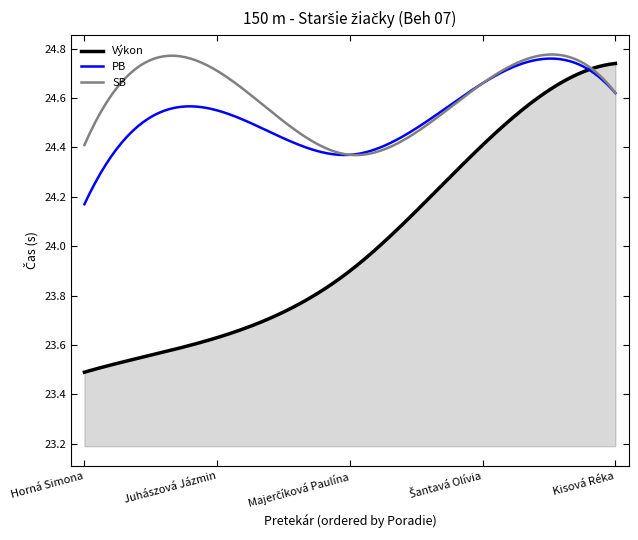

Which series has the widest spread of values?

Výkon